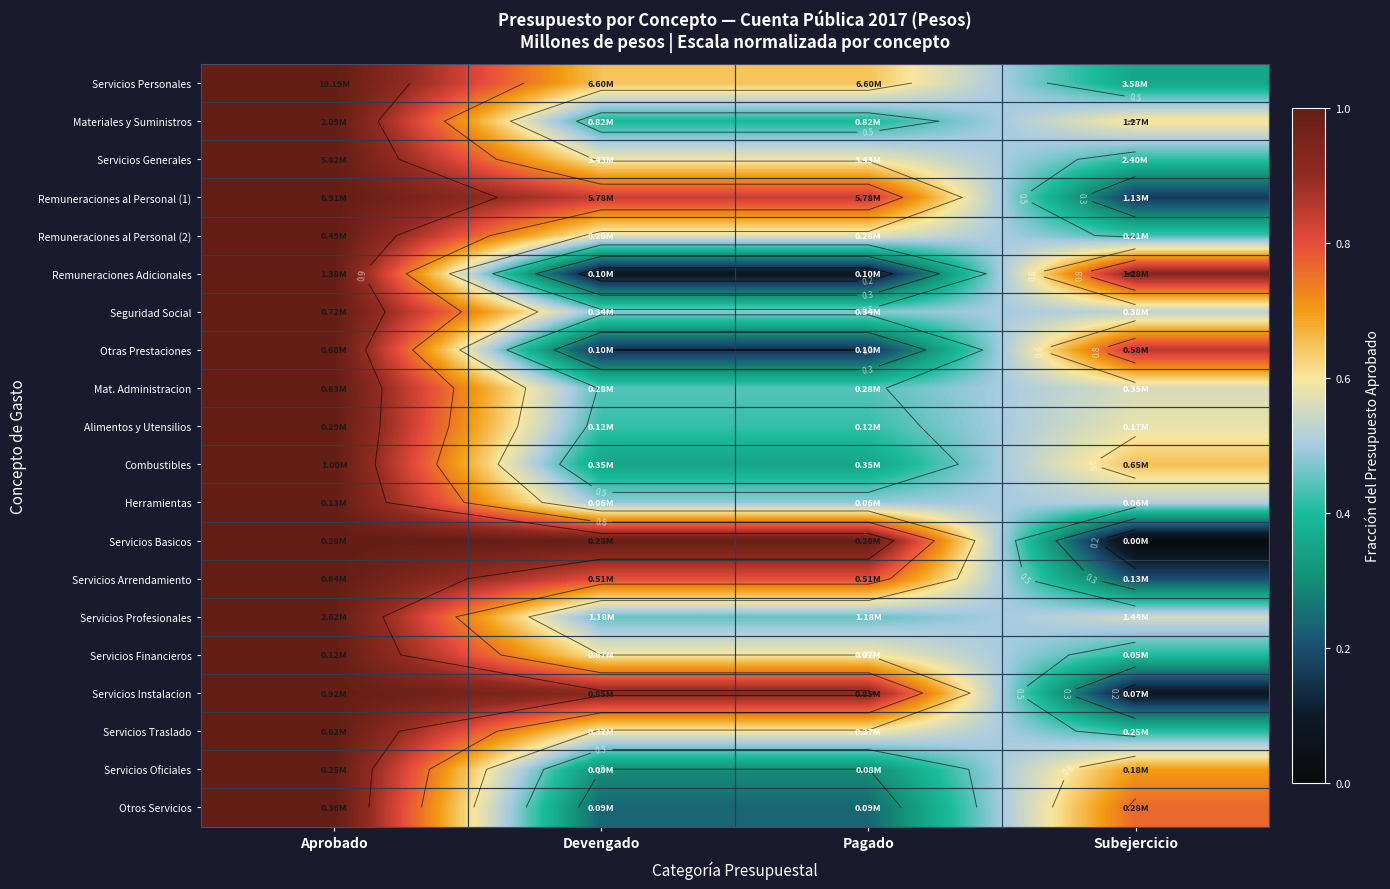

Where is Servicios Financieros nearest to the value 0?

Subejercicio